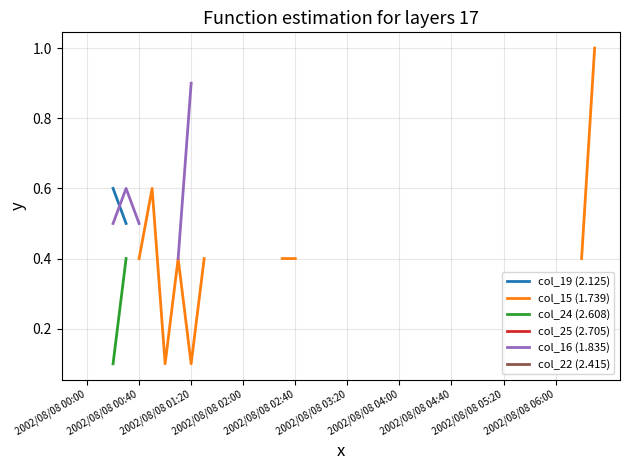

True or false: col_15 (1.739) and col_16 (1.835) cross at least once.

False